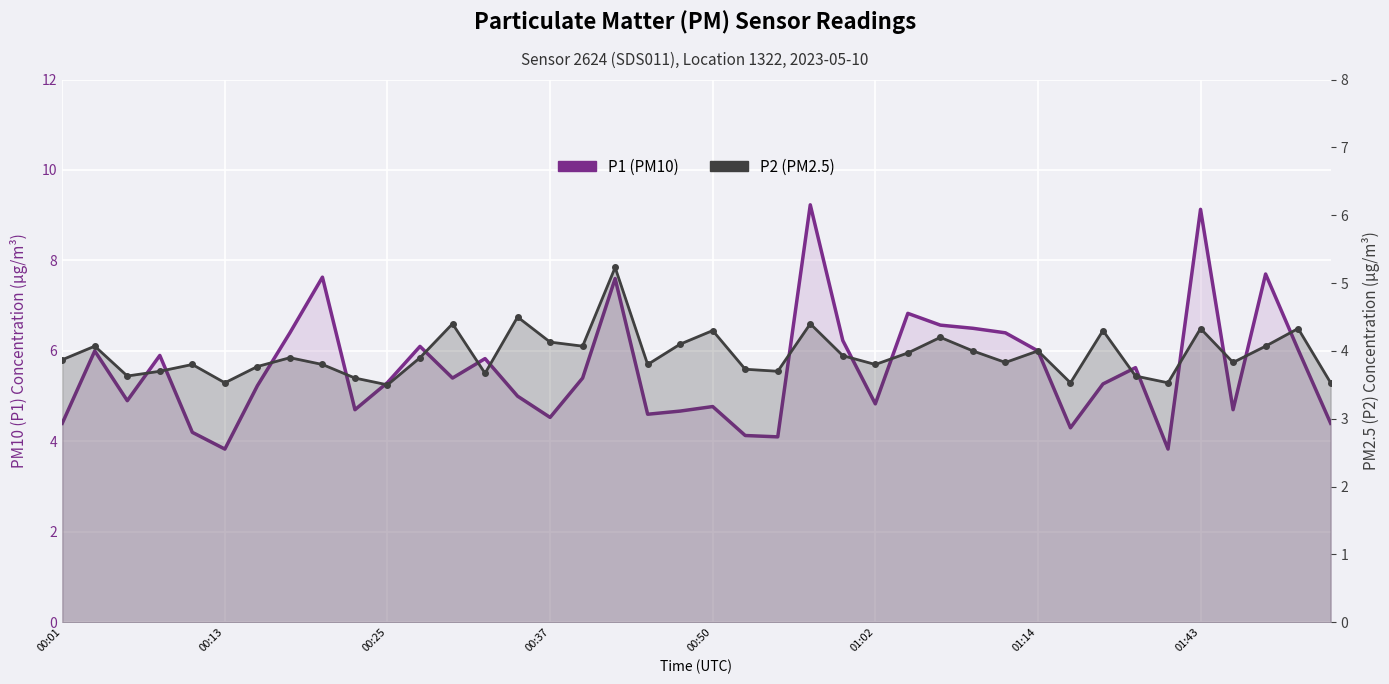

True or false: P2 (PM2.5) has a value of 6.4 at 13.

False